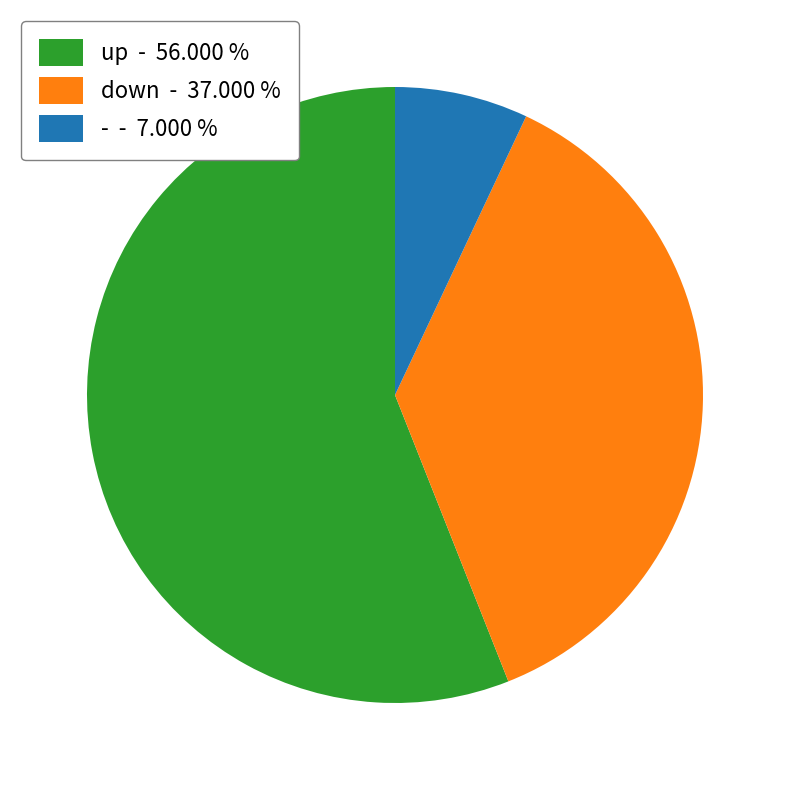

Between up - 56.000 % and - - 7.000 %, which is larger?

up - 56.000 %